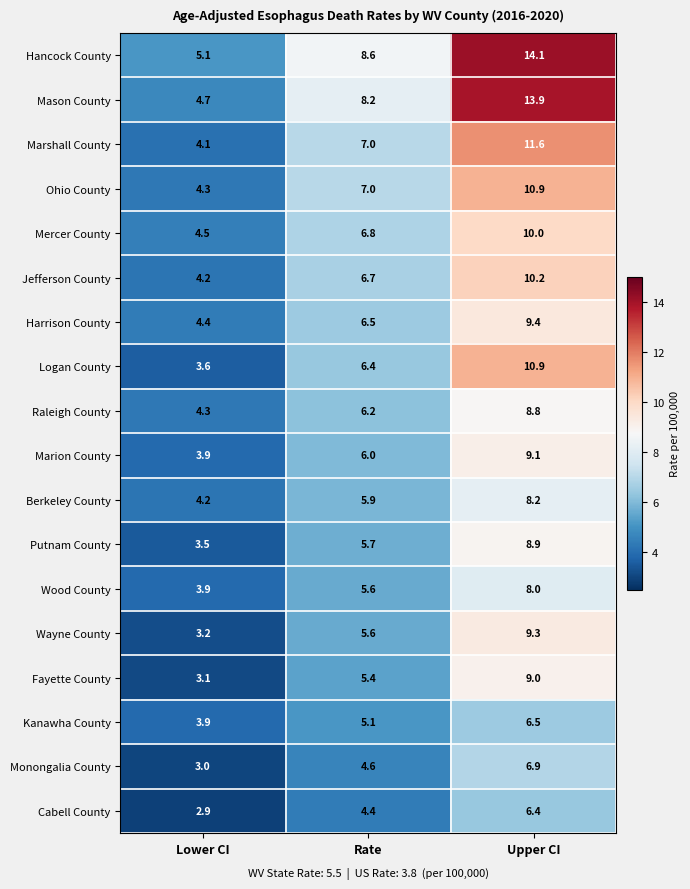

At which label does Harrison County first exceed 6?

Rate